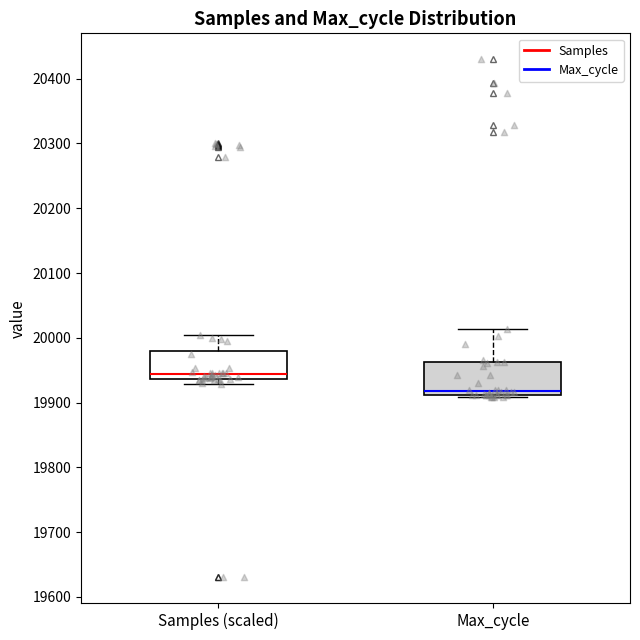

Reading left to right, transcribe this box plot: for each box, give where its median line is, the range the box spans, and where its two whiskers end, as read against the y-axis. The values are not printed on the chart, so give them approximately, as read against the axis.

Samples (scaled): median 19940 (just above the box's lower edge), box 19940 to 19980, whiskers 19930 to 20000
Max_cycle: median 19920, box 19910 to 19960, whiskers 19910 (just below the box's lower edge) to 20010